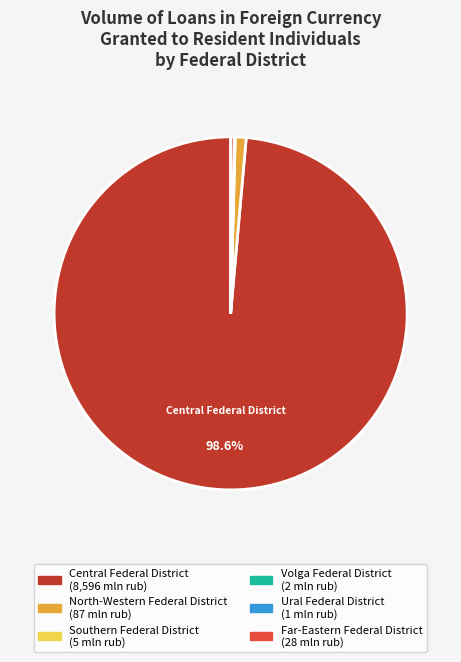

Is there a majority slice in this chart?

Yes